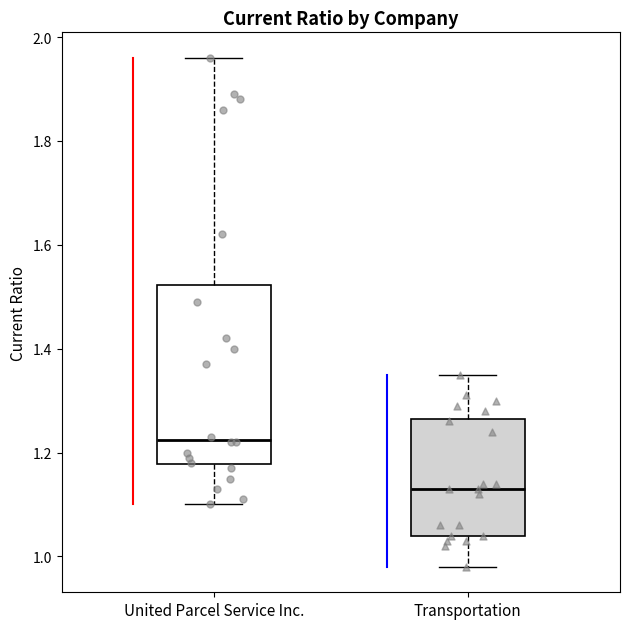

Comparing the boxes themselves (not the whiskers), which one is the tallest?

United Parcel Service Inc.